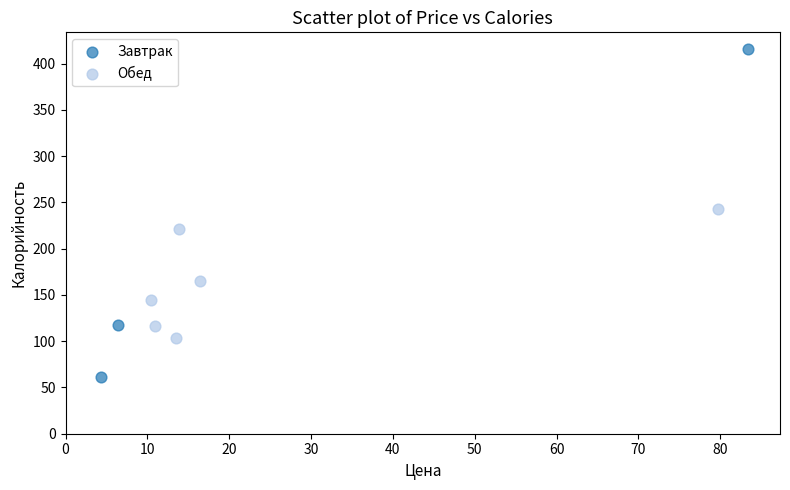

Which series reaches the maximum Y coordinate?

Завтрак